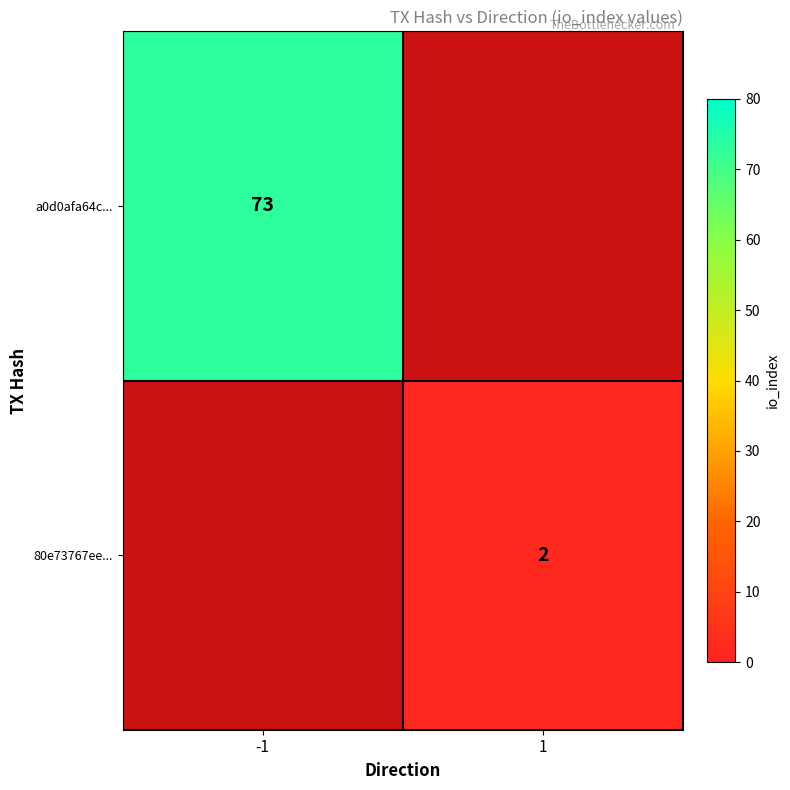

The value of a0d0afa64c... at -1 is 106.2. True or false?

False